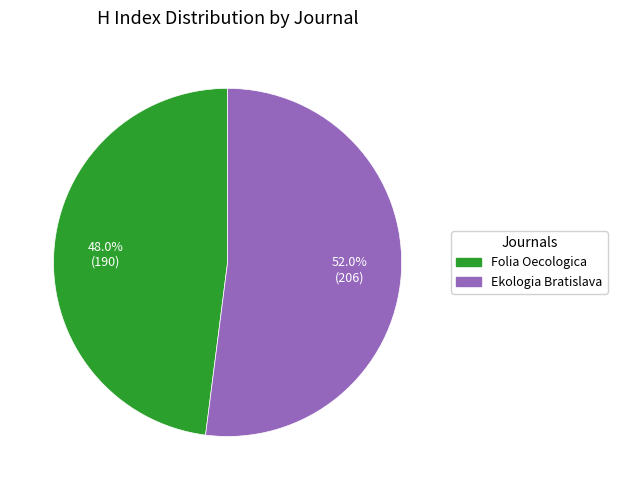

What is the largest slice in the pie chart?

Ekologia Bratislava